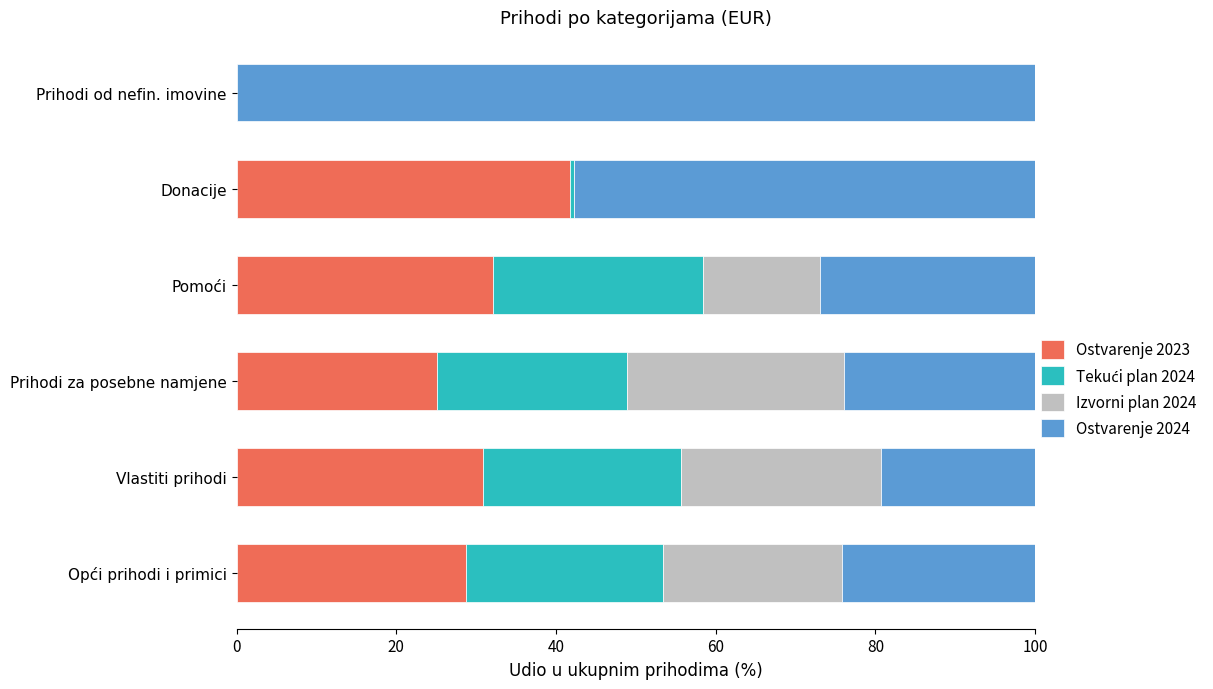

What is the total value across all series at Vlastiti prihodi?

100.0